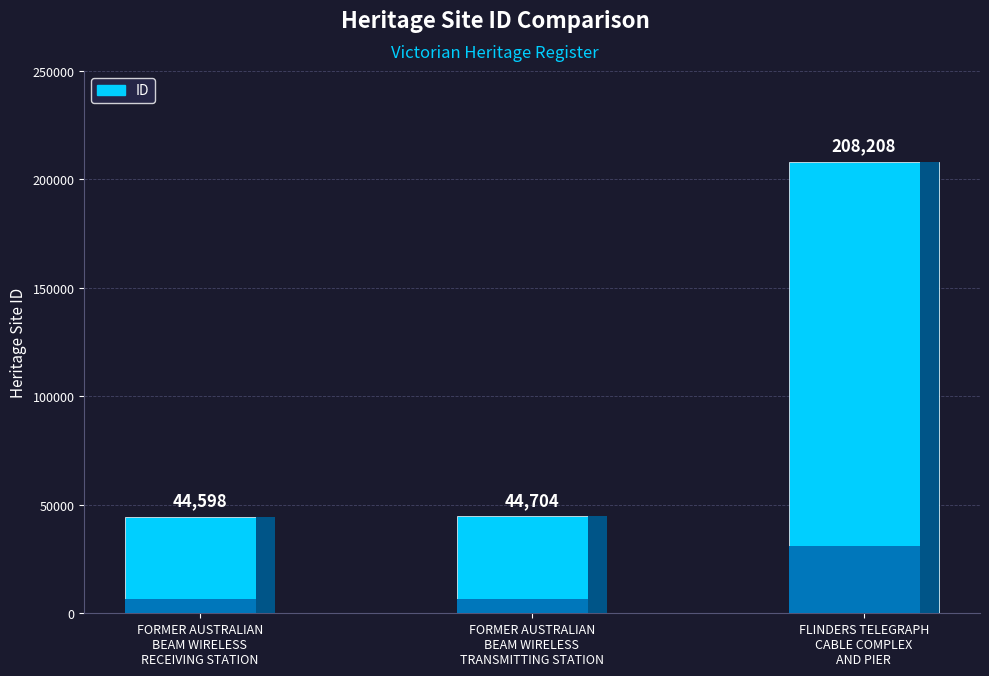

Which label corresponds to the smallest value in the chart?

FORMER AUSTRALIAN
BEAM WIRELESS
RECEIVING STATION